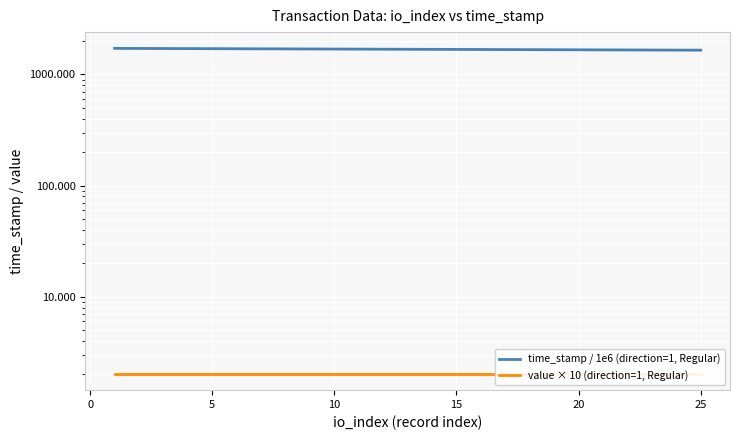

True or false: value × 10 (direction=1, Regular) and time_stamp / 1e6 (direction=1, Regular) intersect in this chart.

False